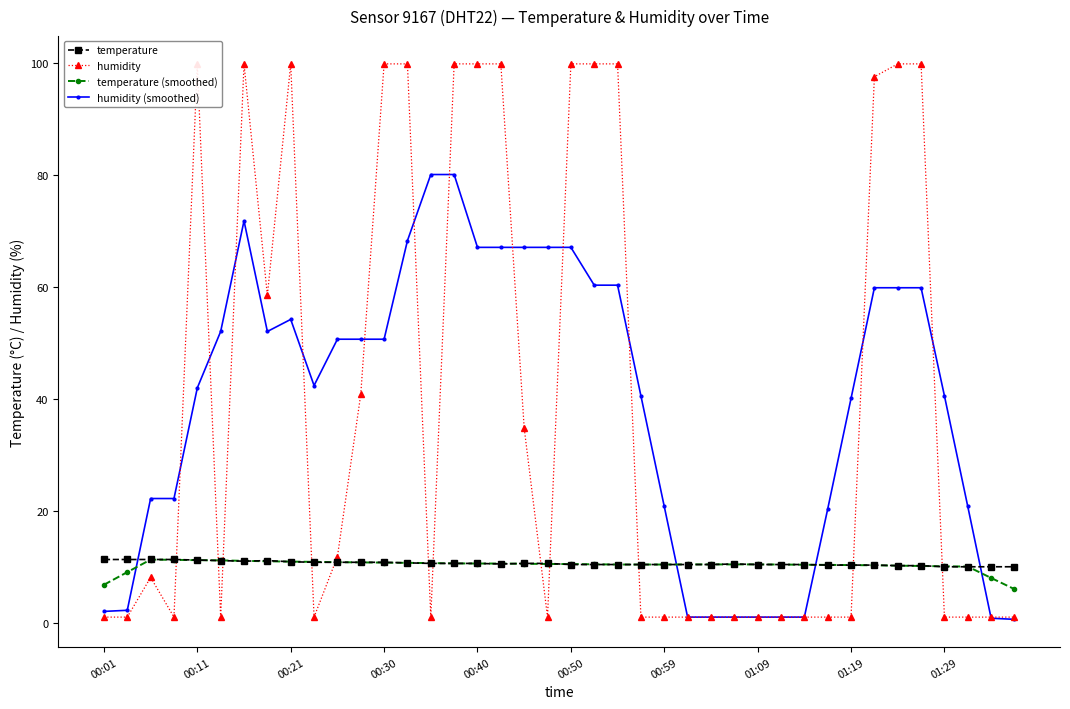

How many lines are shown in the chart?

4